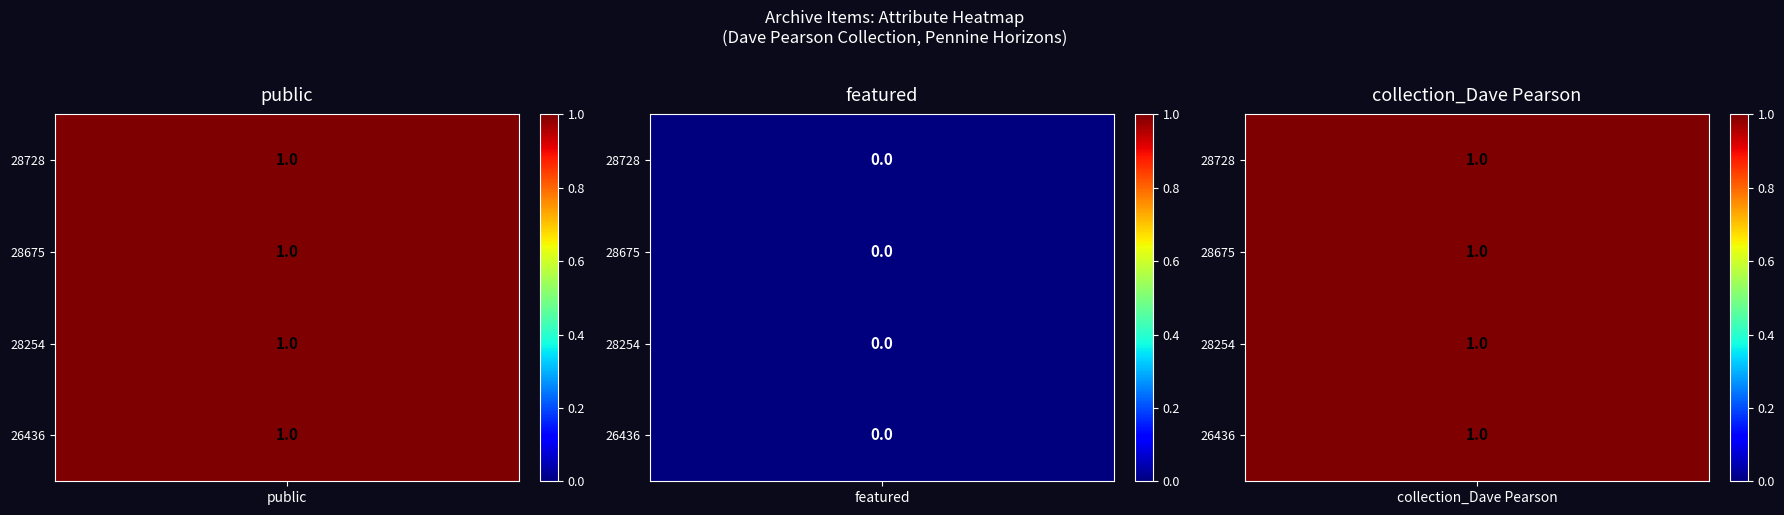

At which label does public reach its peak?

28728